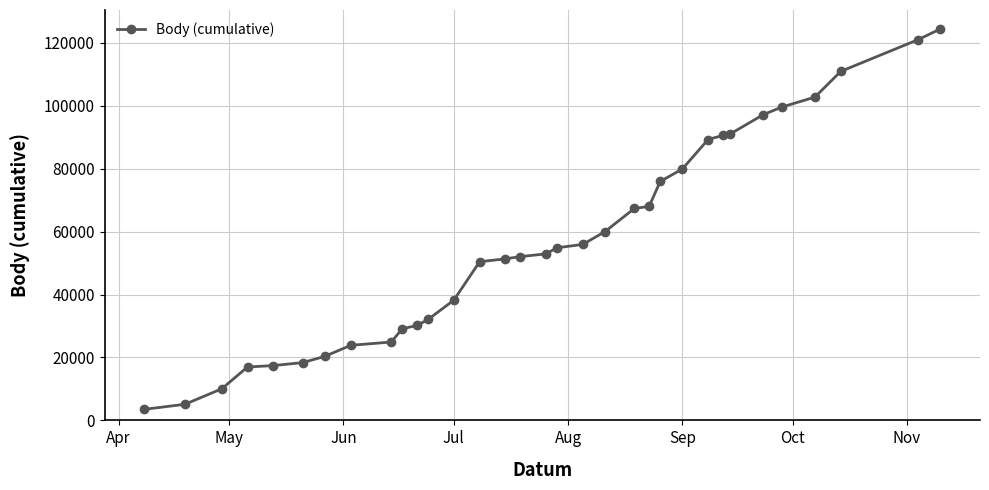

How many lines are shown in the chart?

1